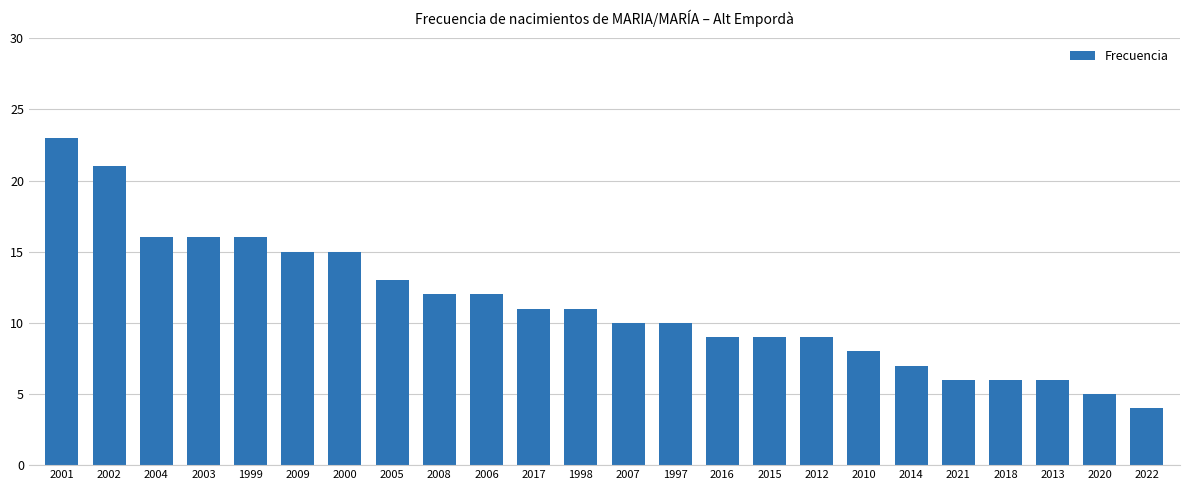

The value at 2001 is 9. True or false?

False